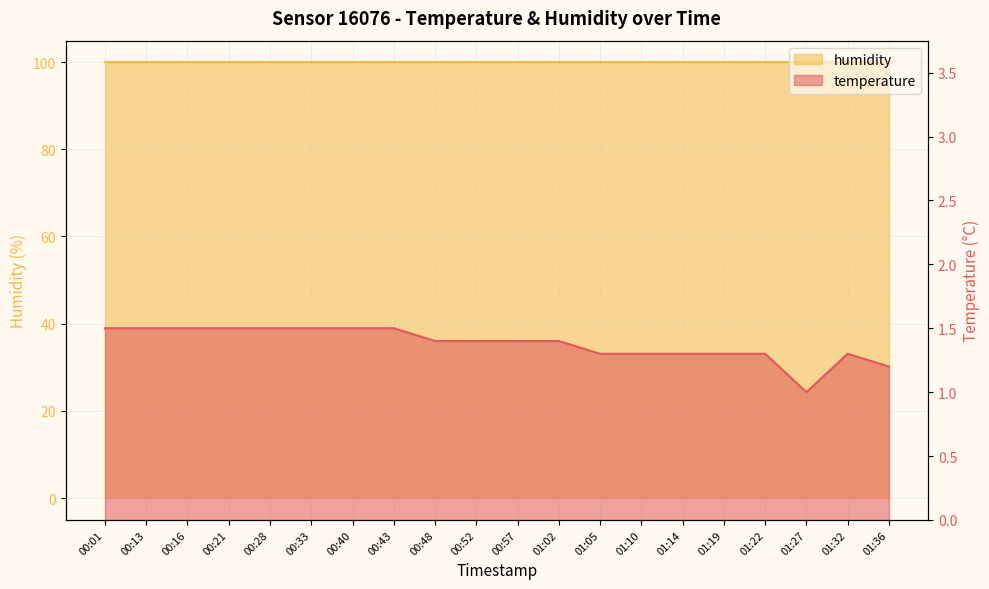

What is the smallest value displayed?

1.0